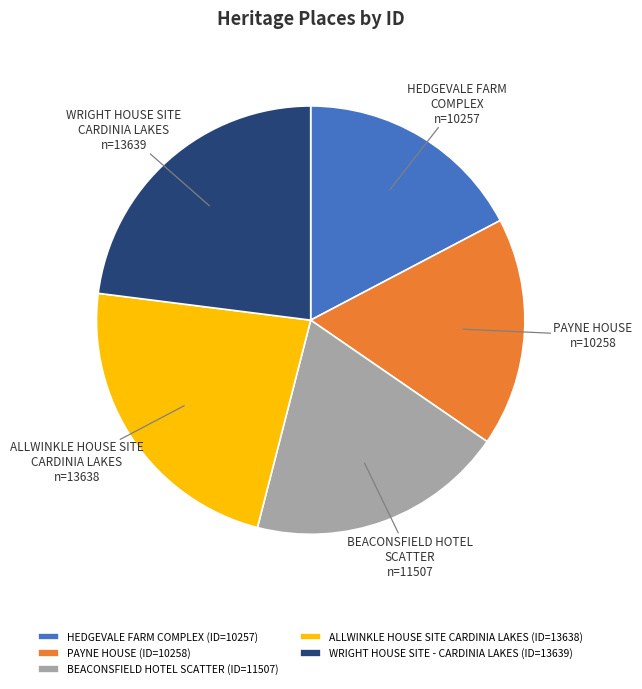

How many segments does this pie chart have?

5